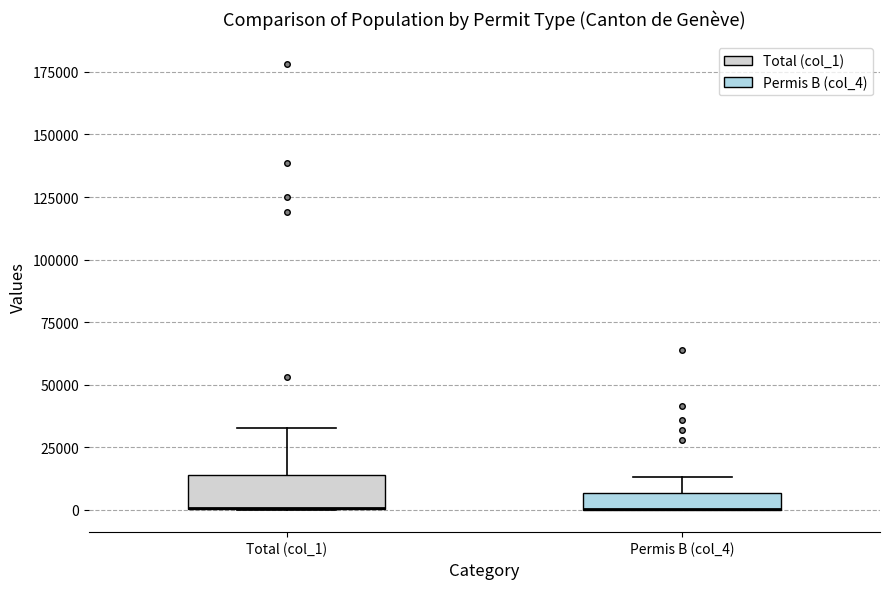

Where is the lower edge of the box for Permis B (col_4) on the y-axis? The values are not printed on the chart, so give them approximately, as read against the axis.

0